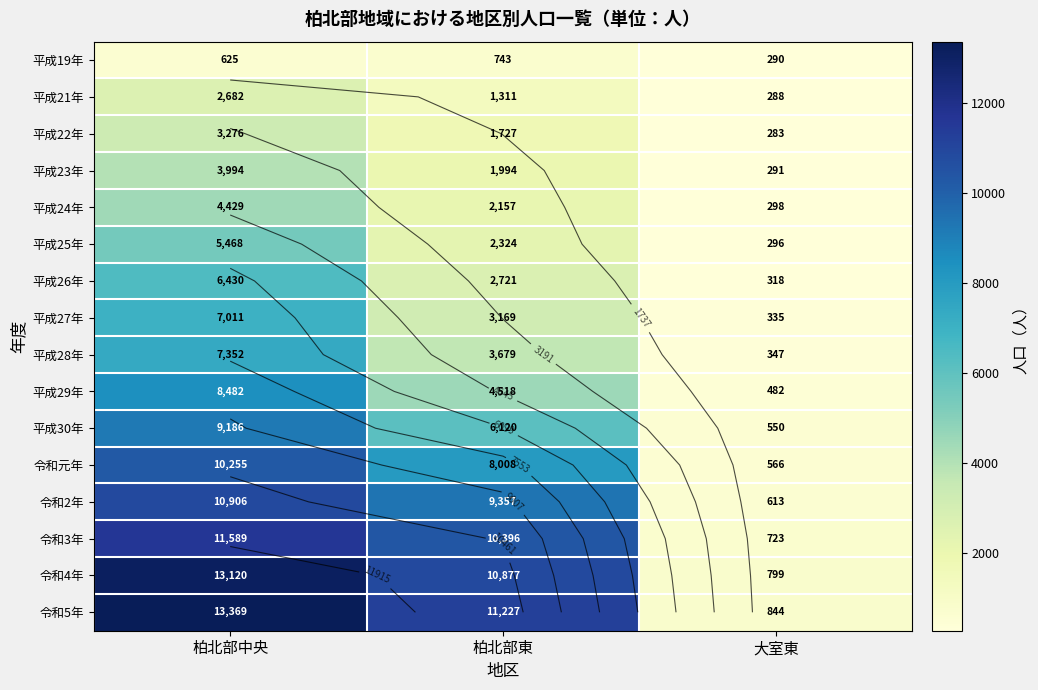

At 柏北部東, list the series in order from largest to smallest.

令和5年, 令和4年, 令和3年, 令和2年, 令和元年, 平成30年, 平成29年, 平成28年, 平成27年, 平成26年, 平成25年, 平成24年, 平成23年, 平成22年, 平成21年, 平成19年